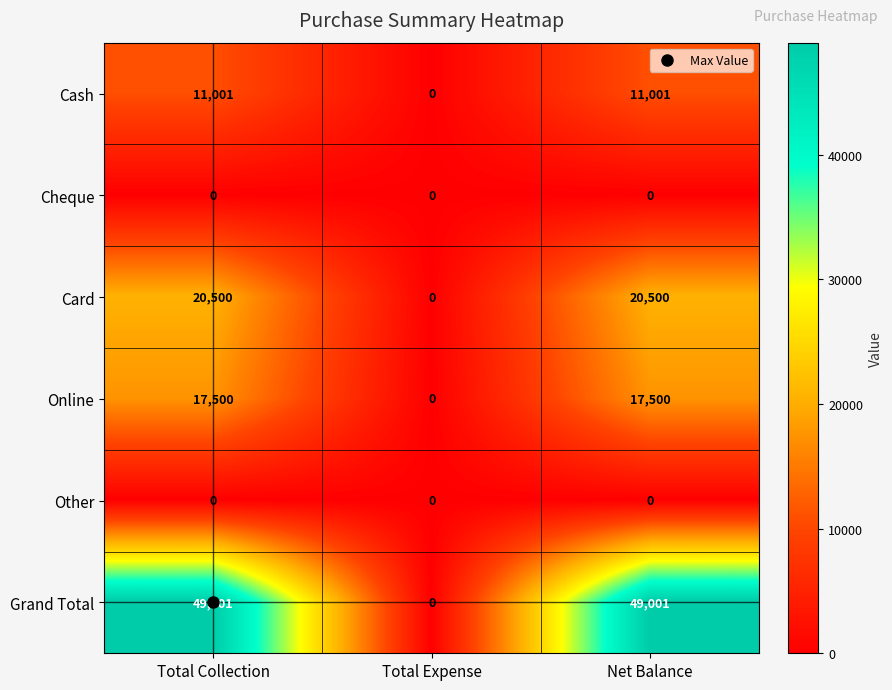

What is the total value across all series at Total Collection?

98002